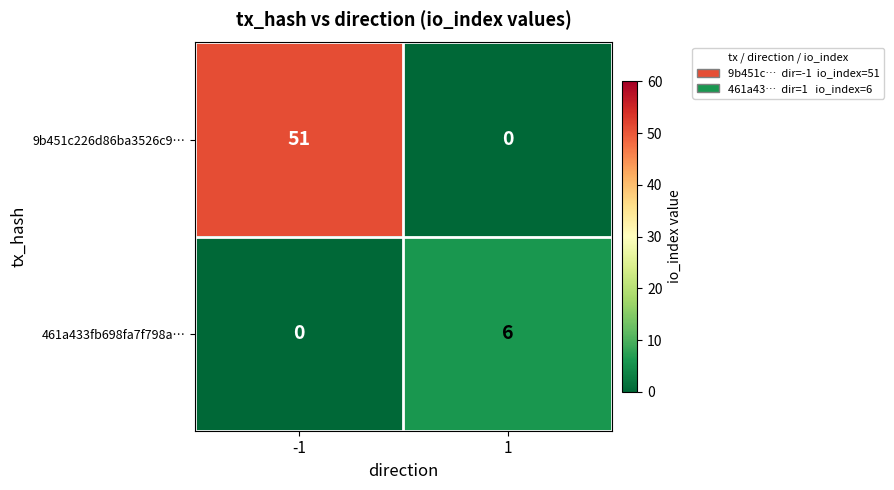

The value of 461a433fb698fa7f798a… at 1 is 8. True or false?

False